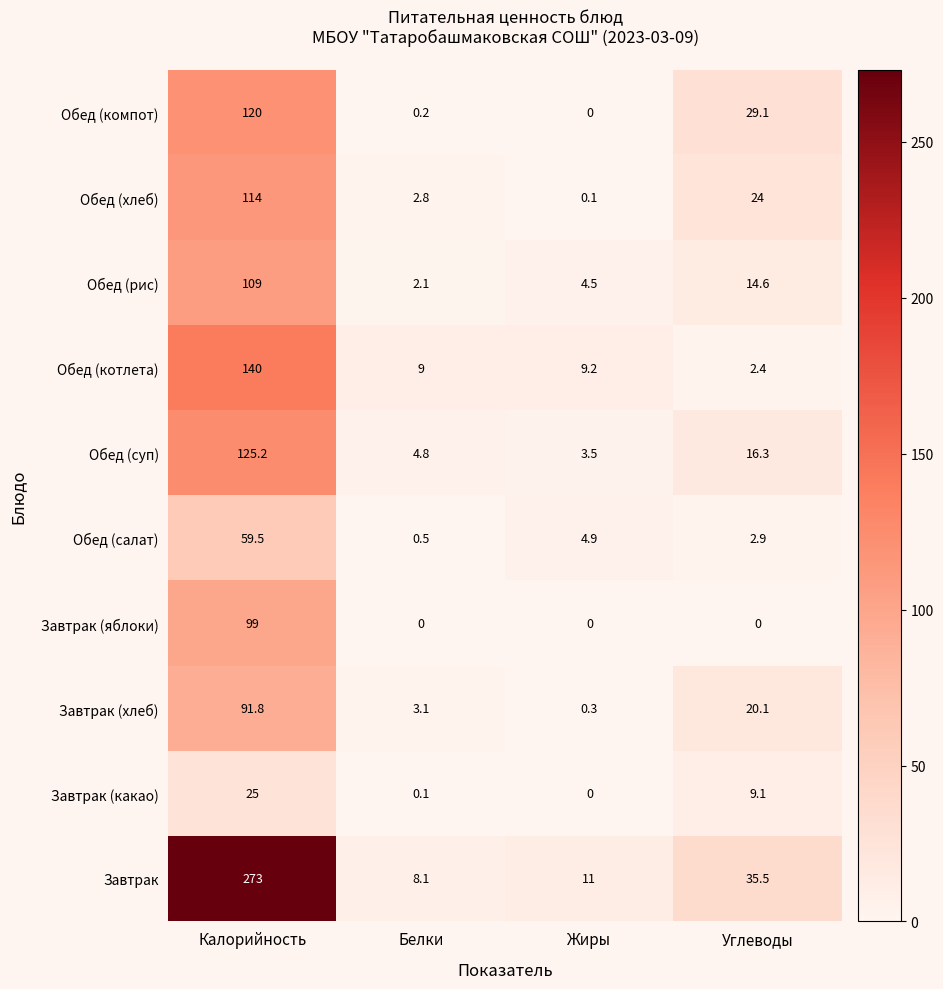

Rank the series by their maximum value, from highest to lowest.

Завтрак, Обед (котлета), Обед (суп), Обед (компот), Обед (хлеб), Обед (рис), Завтрак (яблоки), Завтрак (хлеб), Обед (салат), Завтрак (какао)